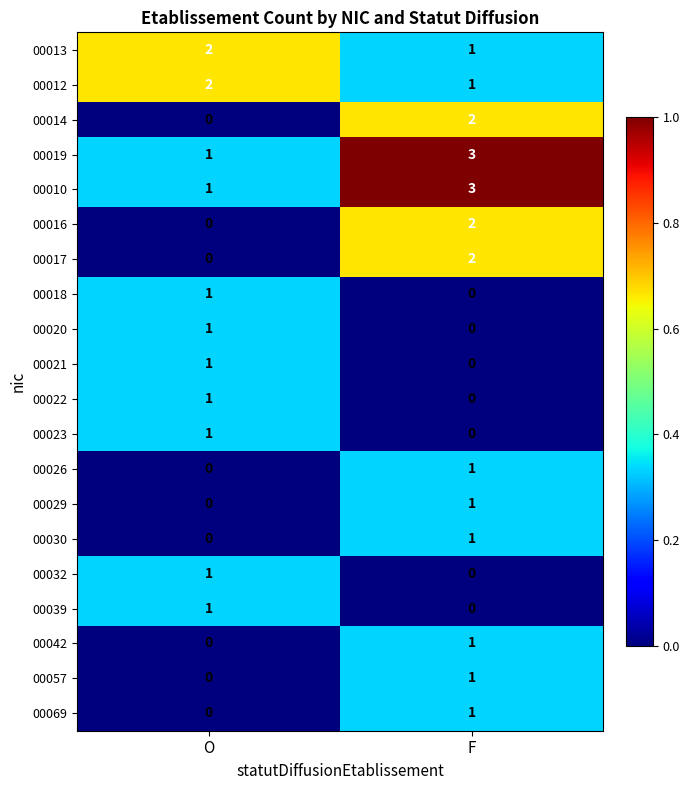

The value of 00030 at F is 2. True or false?

False